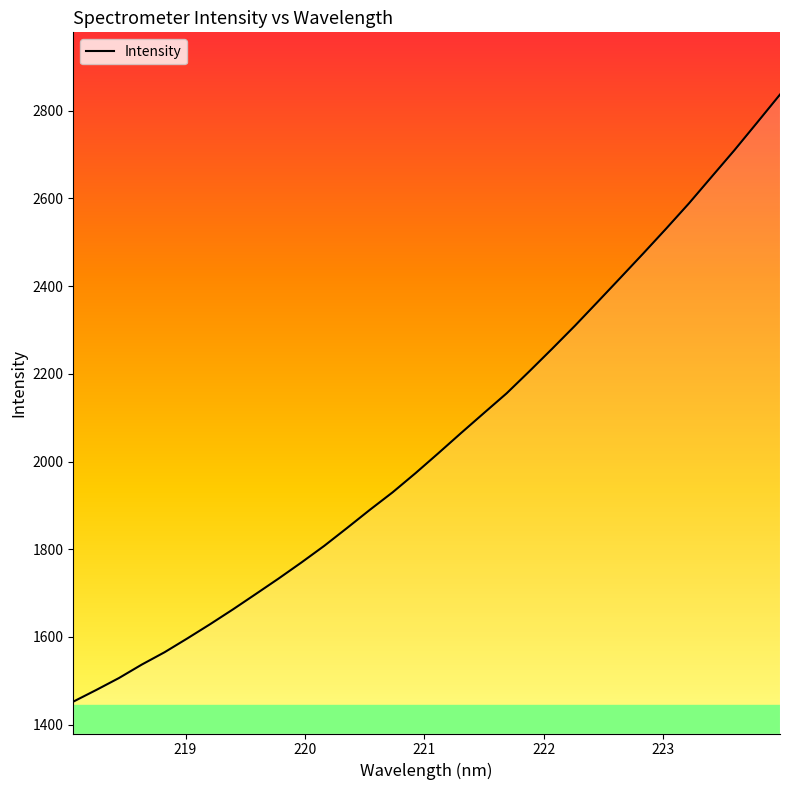

What is the greatest value displayed?

2836.7